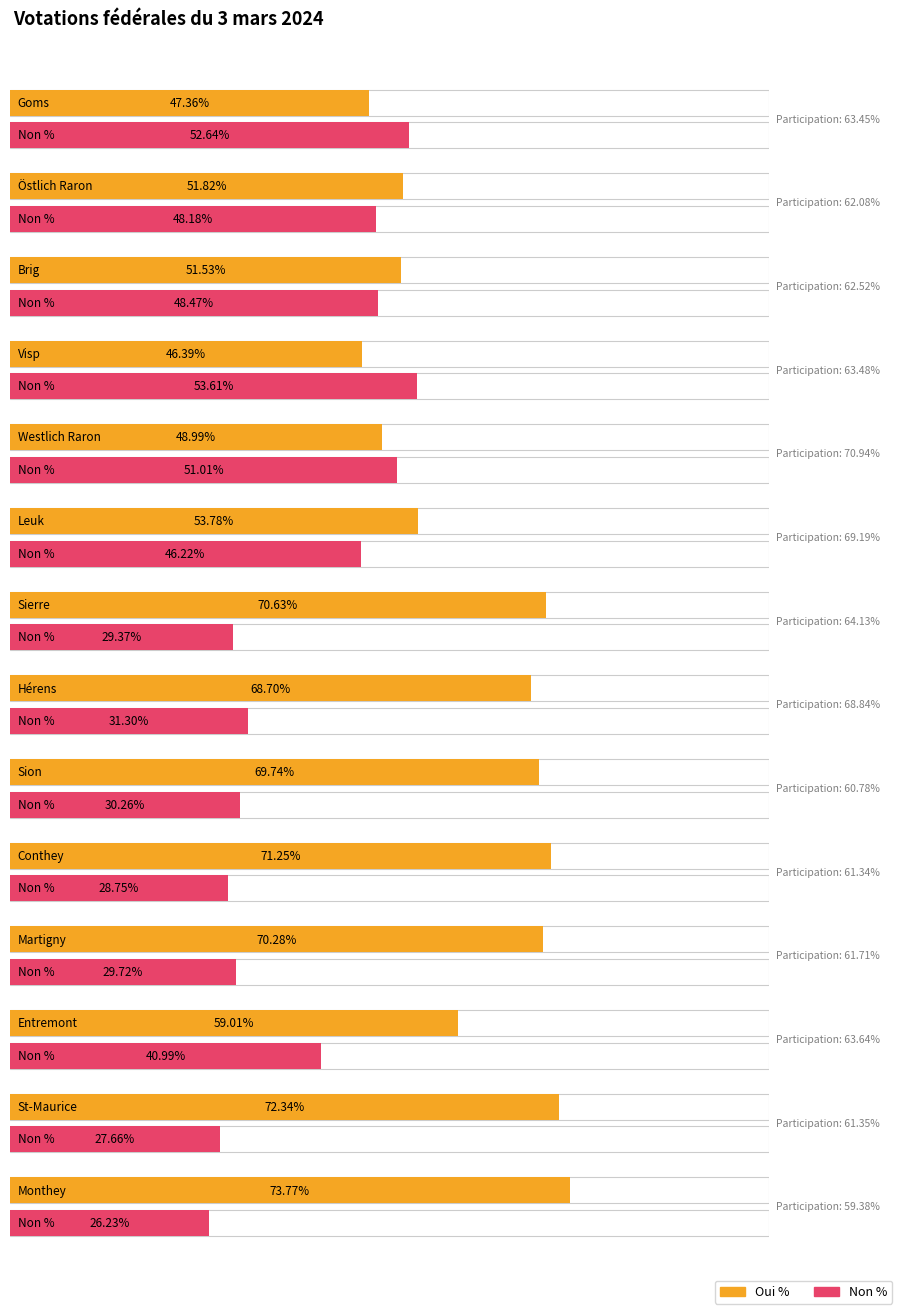

Reading right to left, what are all the values shown in this chart?

Oui %: 73.8	72.3	59.0	70.3	71.2	69.7	68.7	70.6	53.8	49.0	46.4	51.5	51.8	47.4
Non %: 26.2	27.7	41.0	29.7	28.8	30.3	31.3	29.4	46.2	51.0	53.6	48.5	48.2	52.6